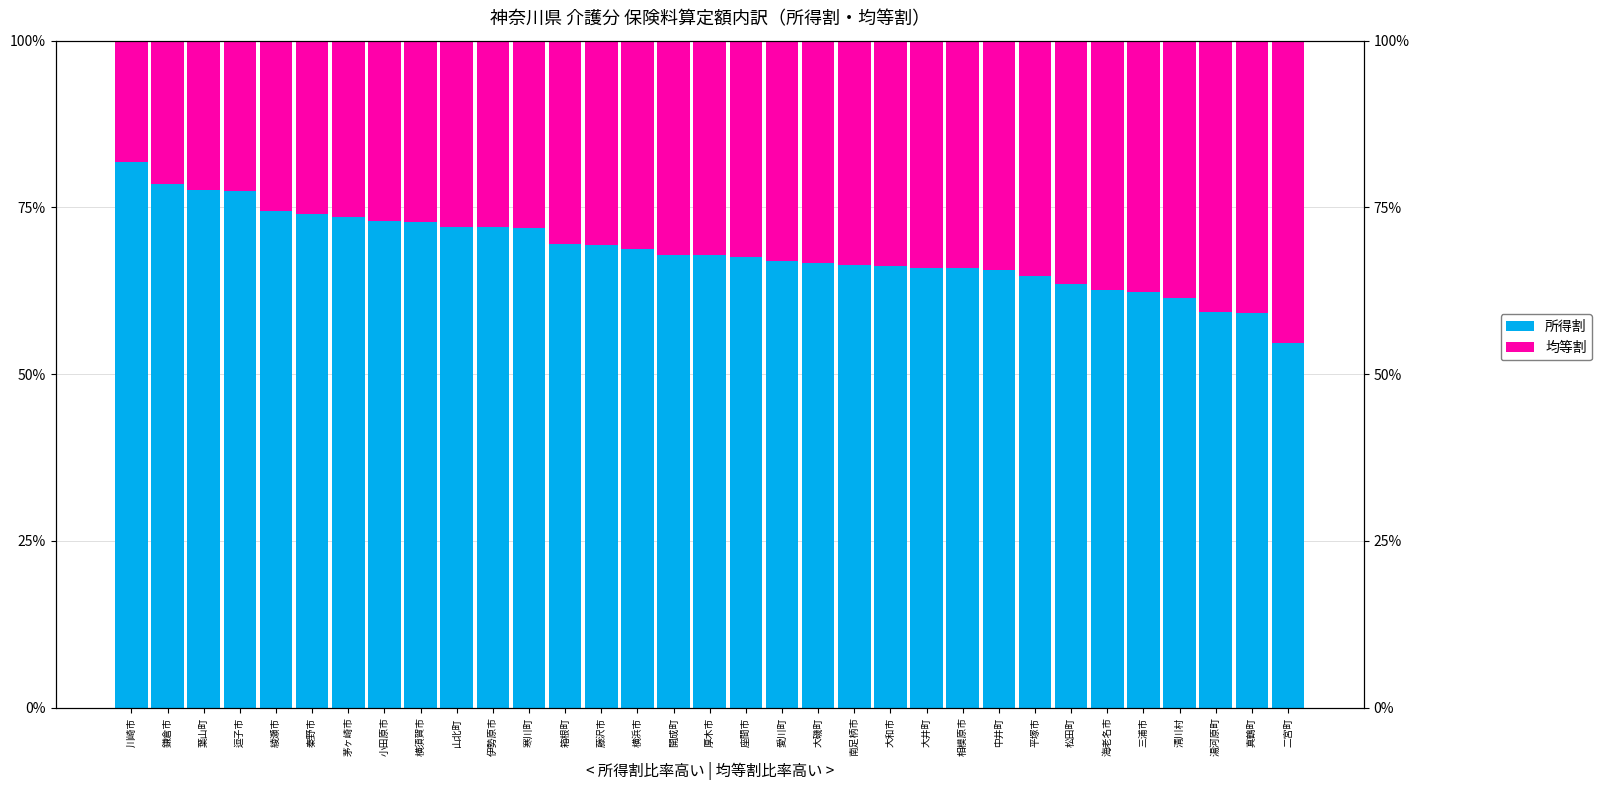

What is the difference between the second highest and minimum values in the 所得割 series?

0.2